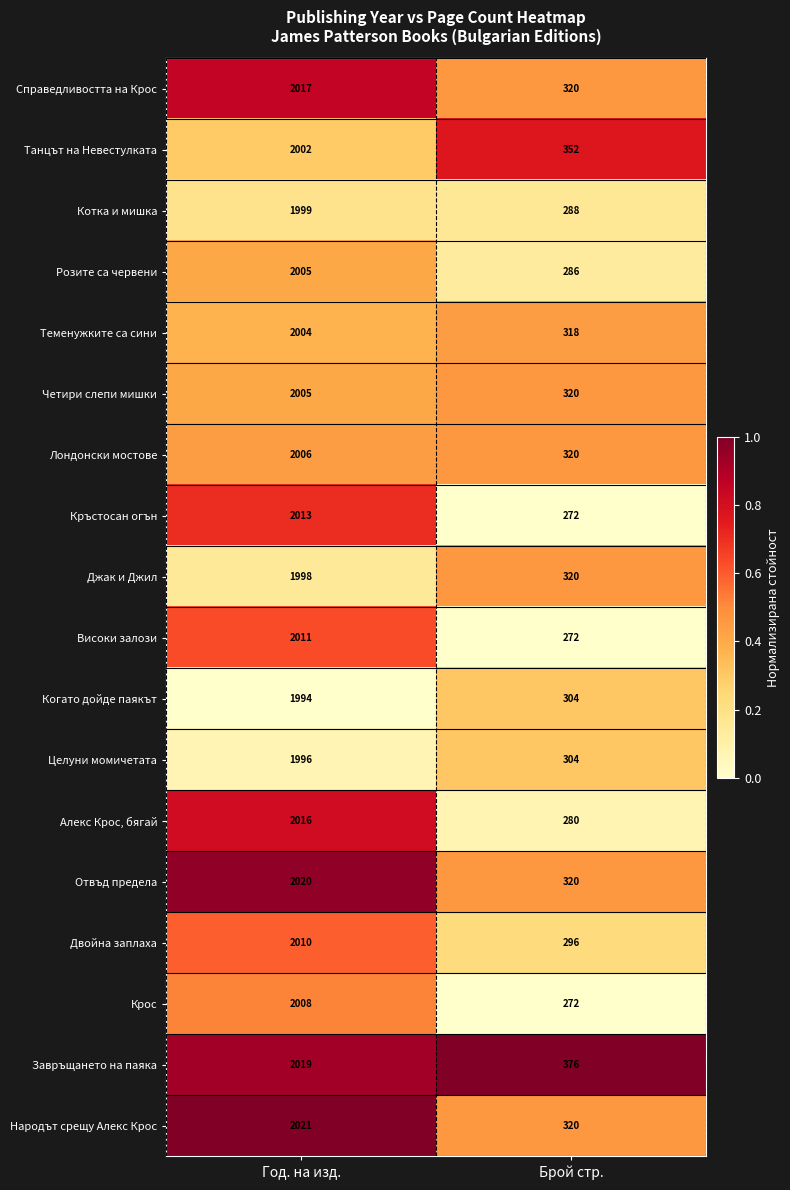

What is the spread (max minus min) of values at Год. на изд.?

27